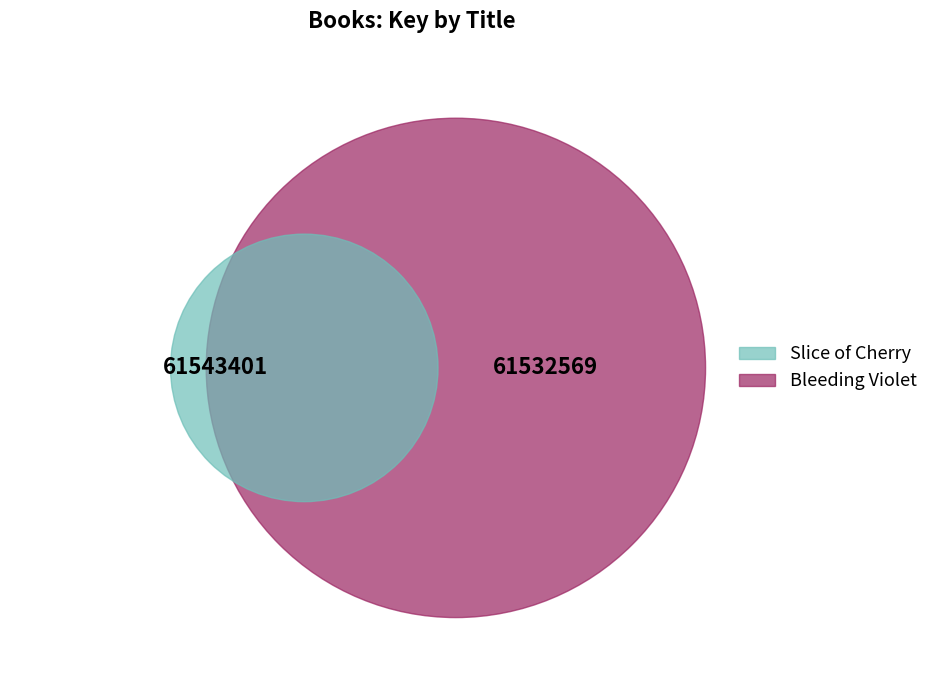

How much of the chart is everything except Slice of Cherry?

50.0%